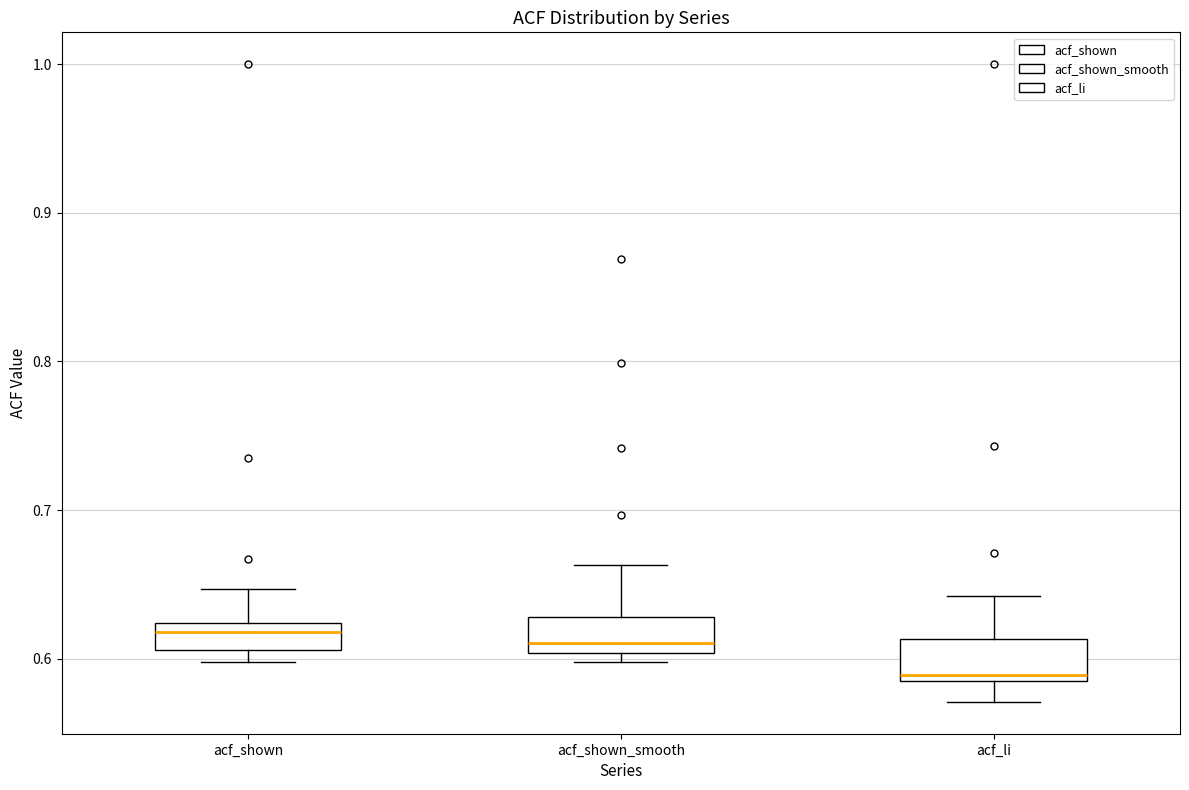

Which box has the lowest median line?

acf_li